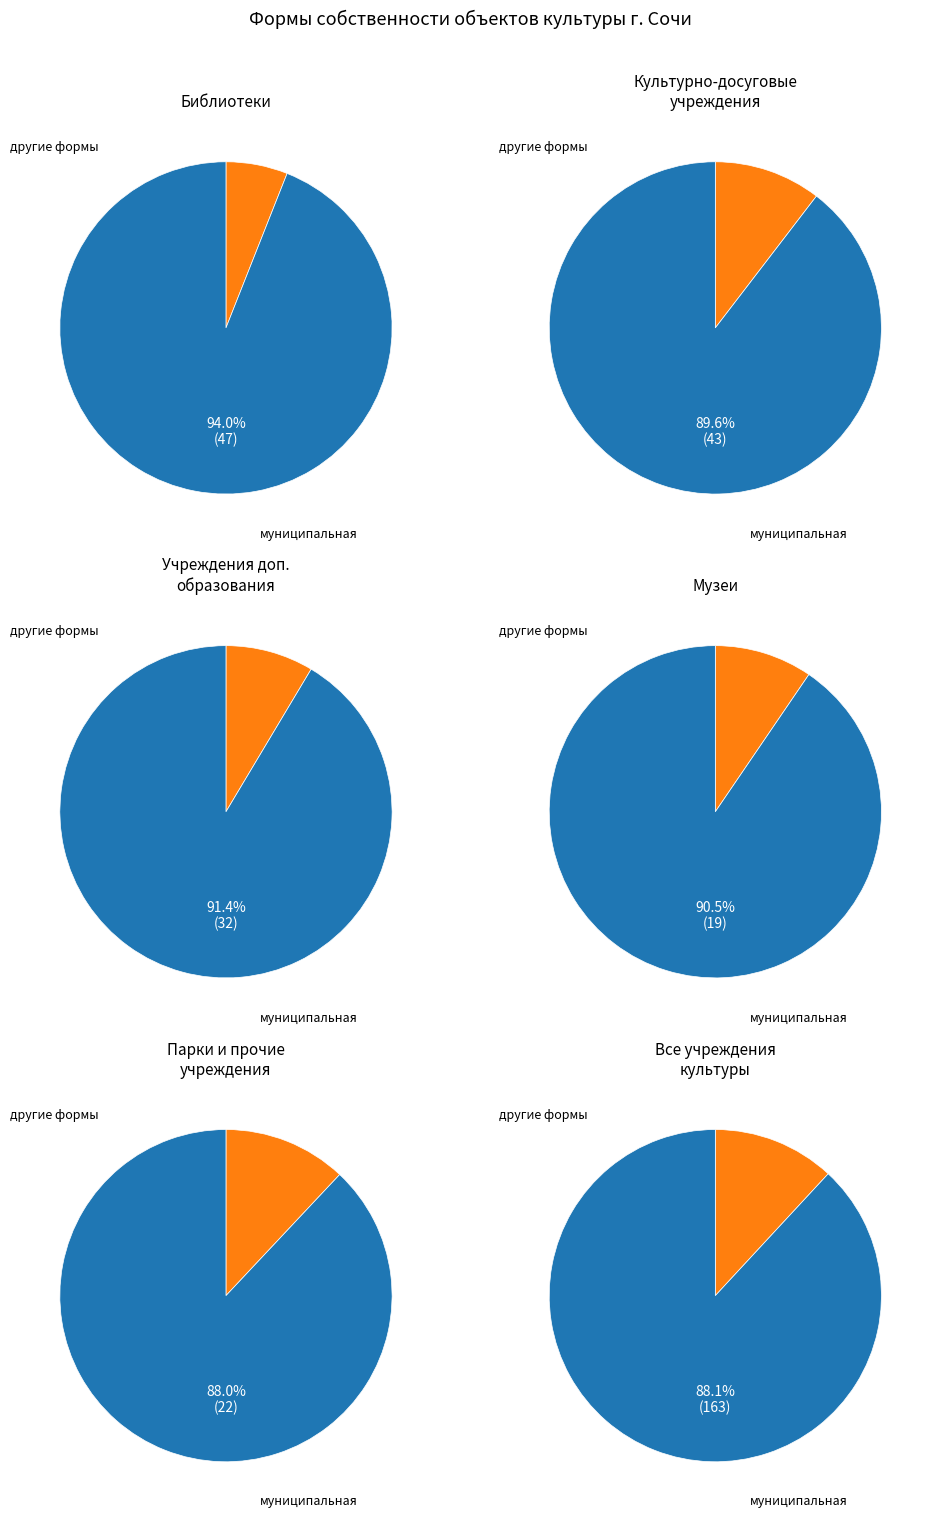

True or false: 3 accounts for 13% of the total.

False